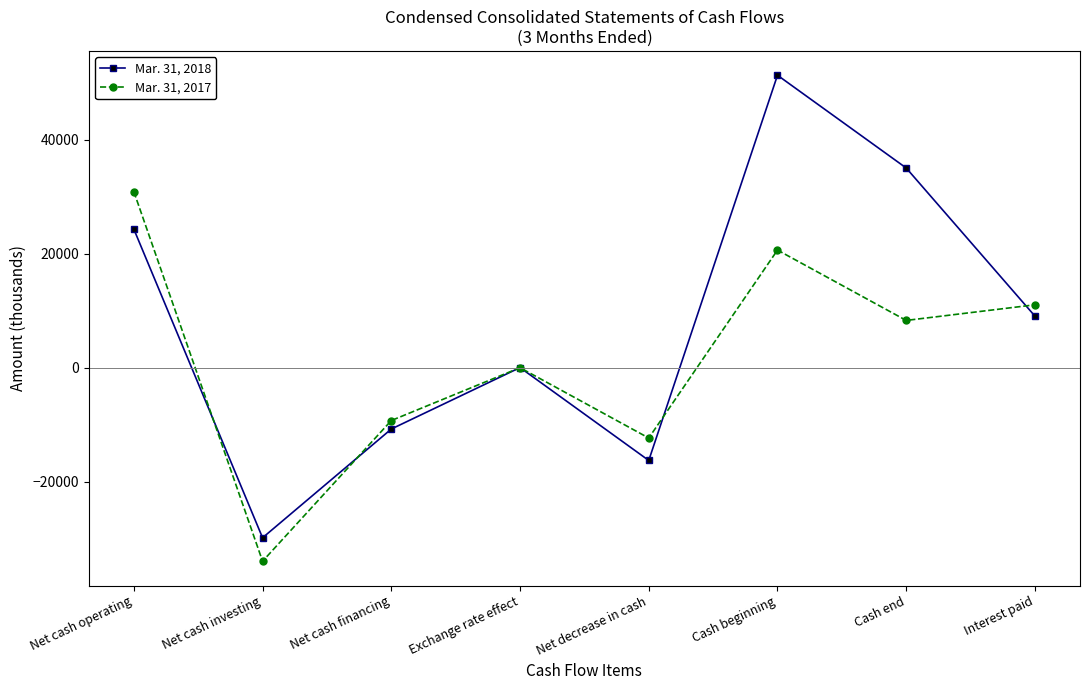

Reading left to right, list all the values displayed in this chart.

Mar. 31, 2018: Net cash operating=24313	Net cash investing=-29849	Net cash financing=-10765	Exchange rate effect=22	Net decrease in cash=-16279	Cash beginning=51322	Cash end=35043	Interest paid=9050
Mar. 31, 2017: Net cash operating=30896	Net cash investing=-33966	Net cash financing=-9276	Exchange rate effect=2	Net decrease in cash=-12344	Cash beginning=20638	Cash end=8294	Interest paid=11035